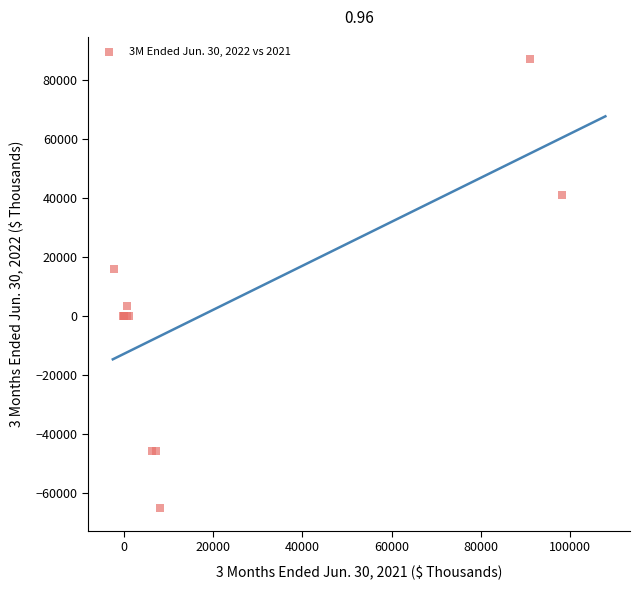

What Y value in the scatter plot is closest to 10893?

15998